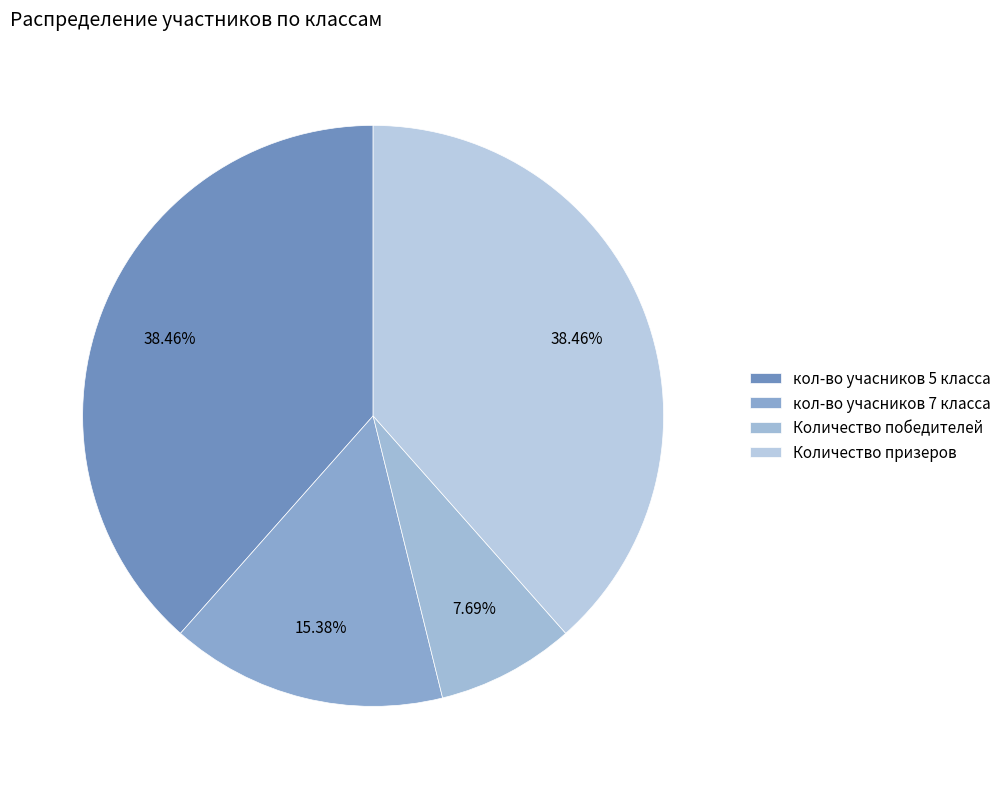

What percentage is the Количество призеров slice, to the nearest percent?

38%